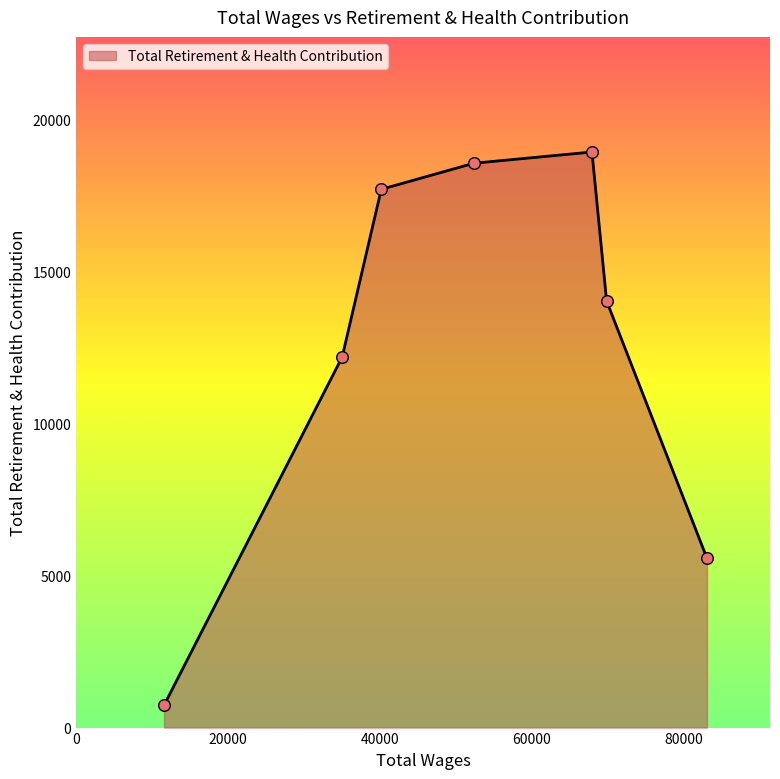

What is the difference between the maximum and minimum values?

18196